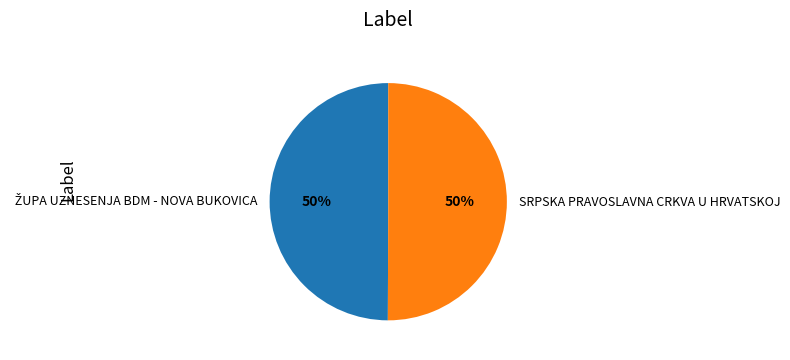

To the nearest percent, what percentage of the pie is SRPSKA PRAVOSLAVNA CRKVA U HRVATSKOJ?

50%